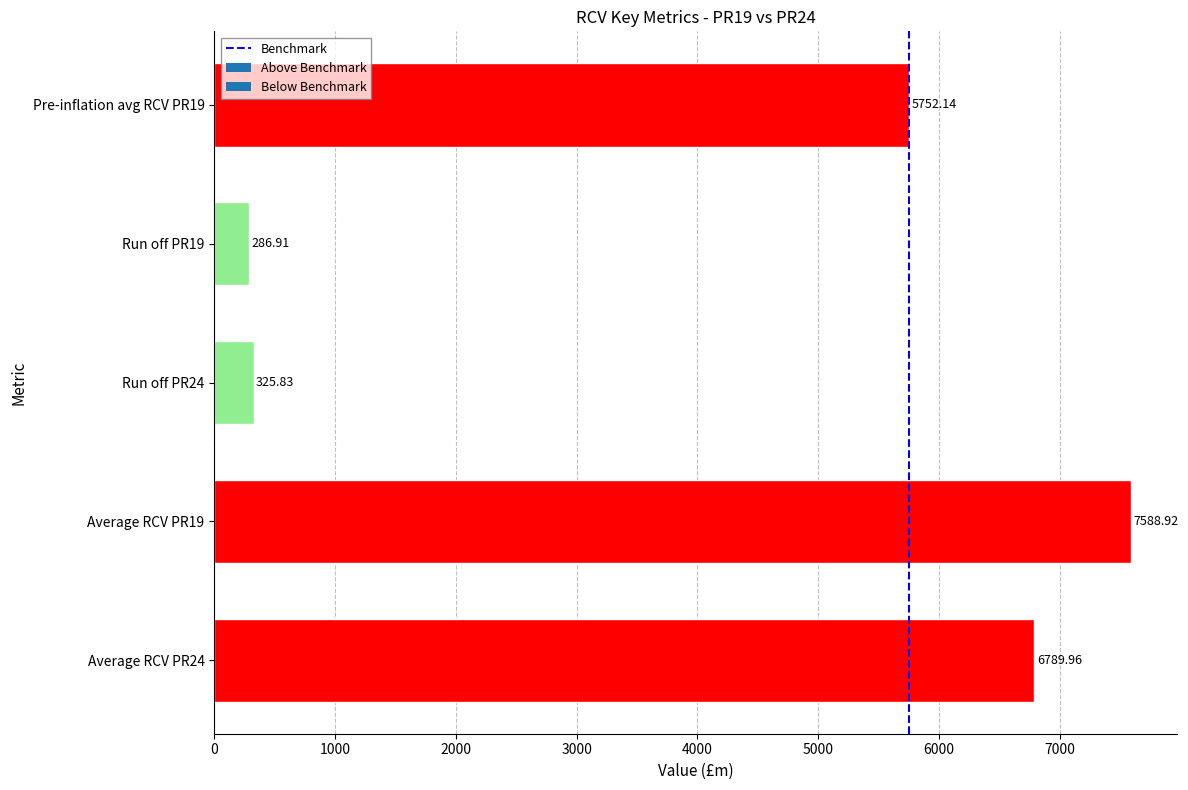

Count the number of data series in this chart.

1